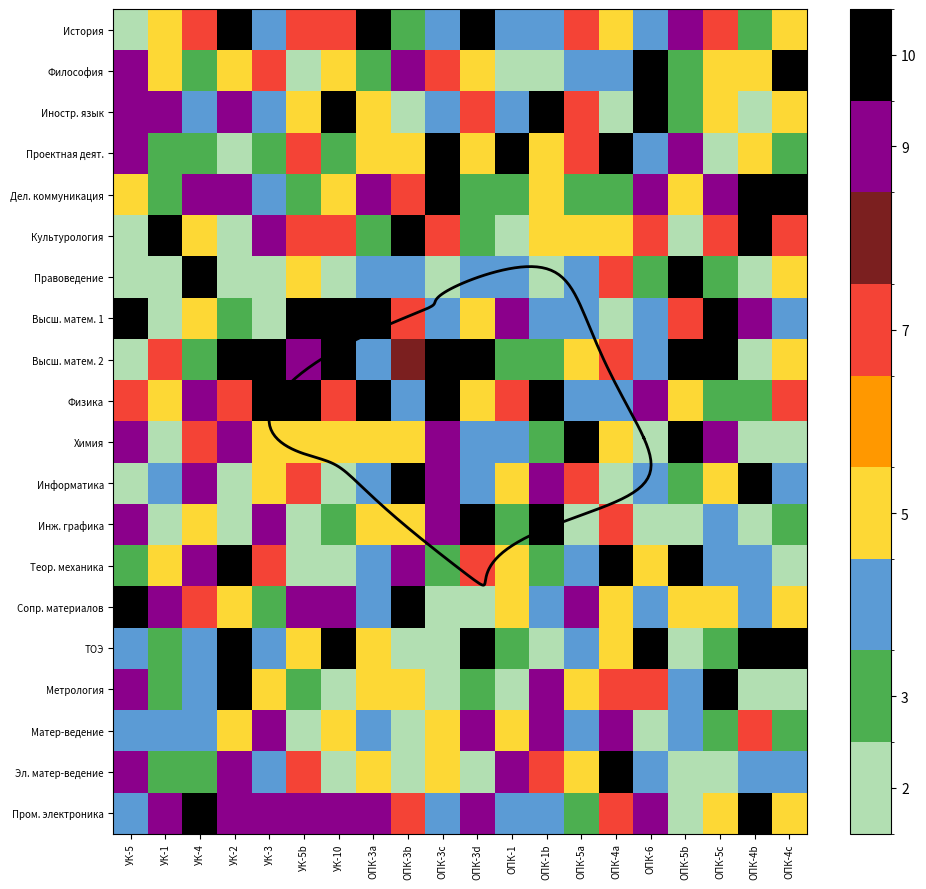

At how many categories does at least one series exceed 10?

3